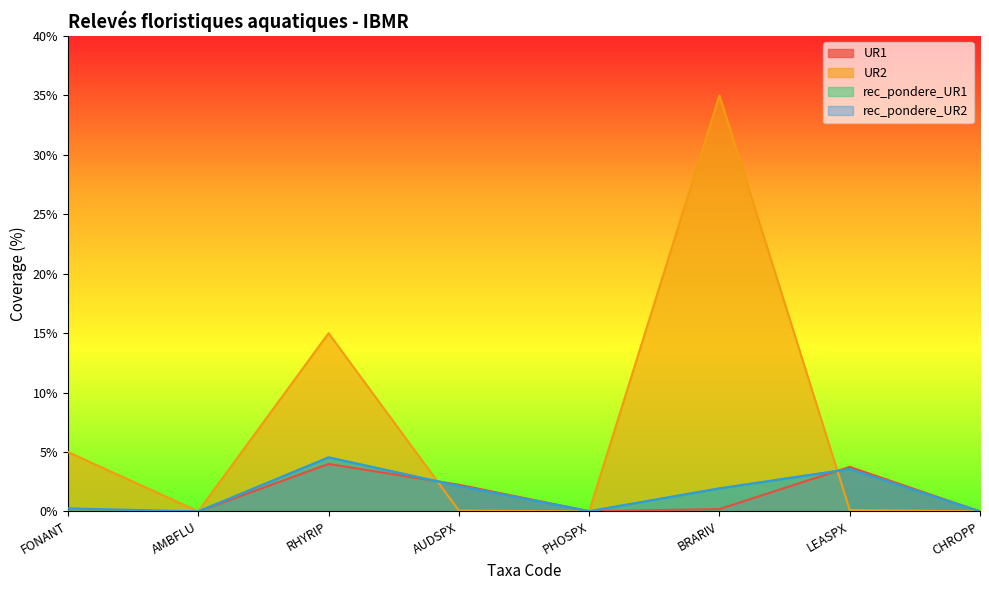

Is it true that rec_pondere_UR2 equals 2.1 at AUDSPX?

True